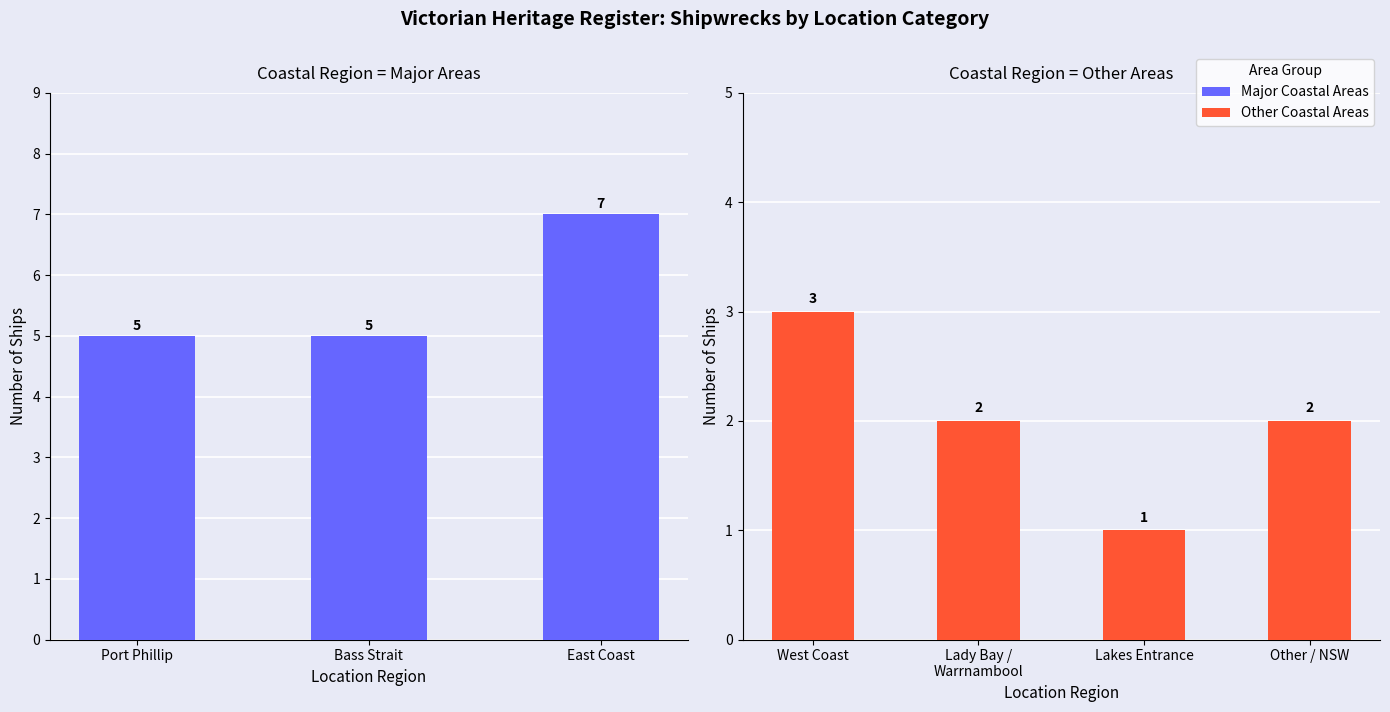

What is the difference between the maximum and minimum values?

2